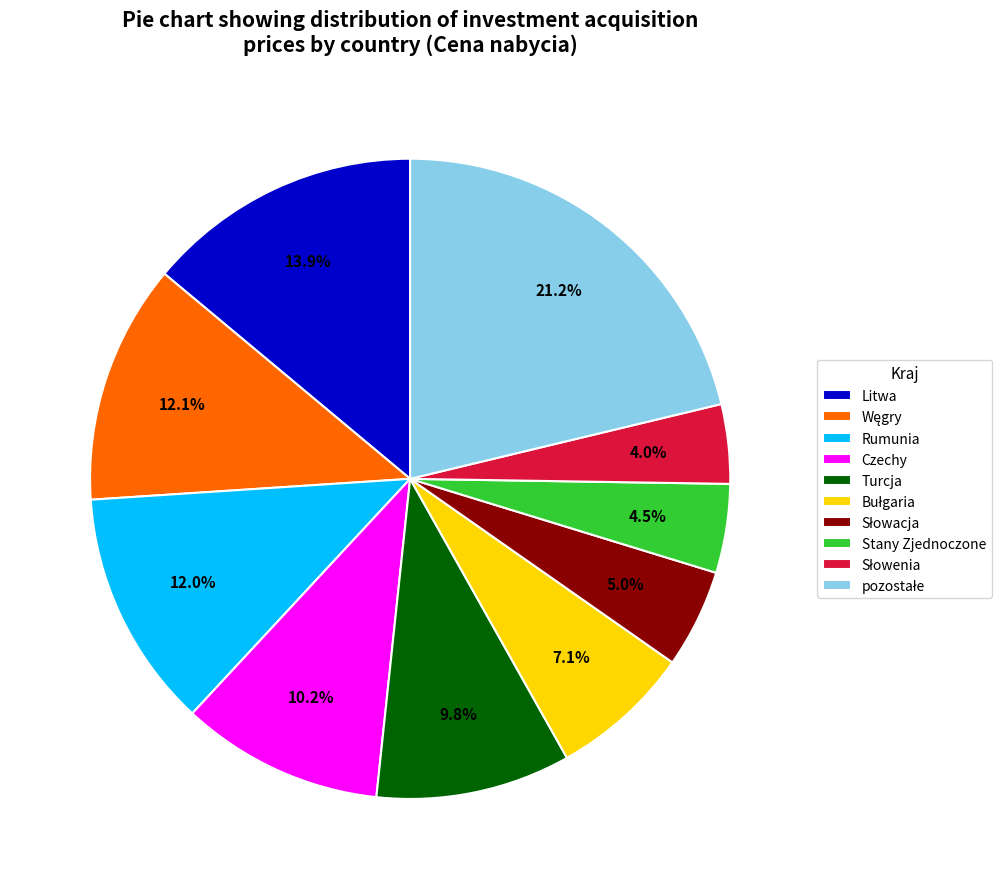

Does any single category account for the majority?

No